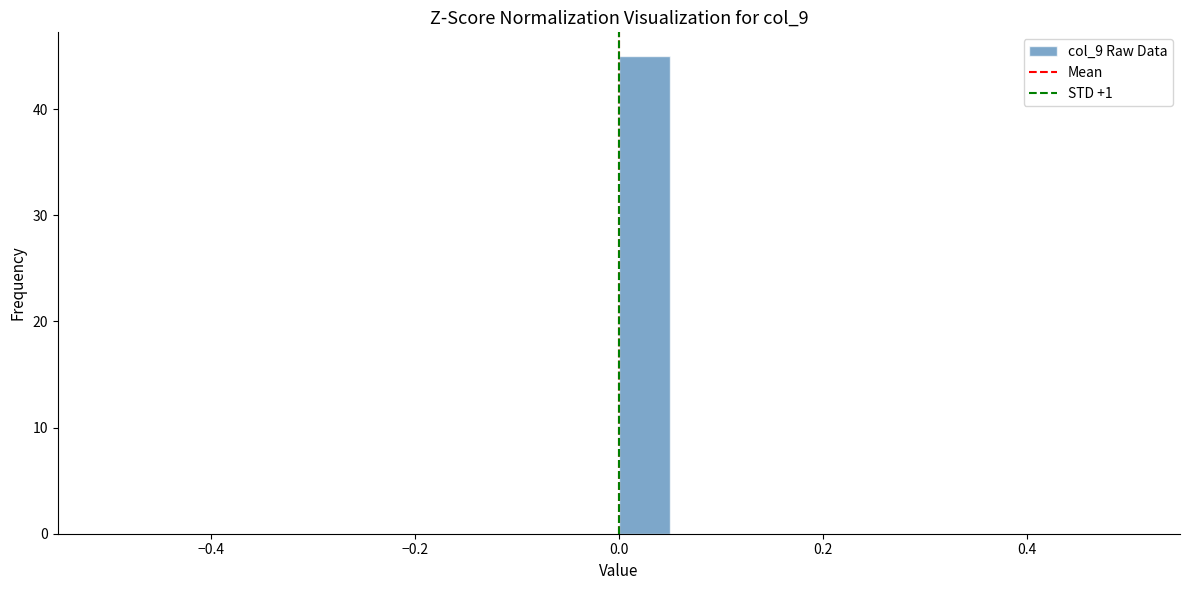

Read against the x-axis, roughly where is the centre of the tallest bar?

0.02